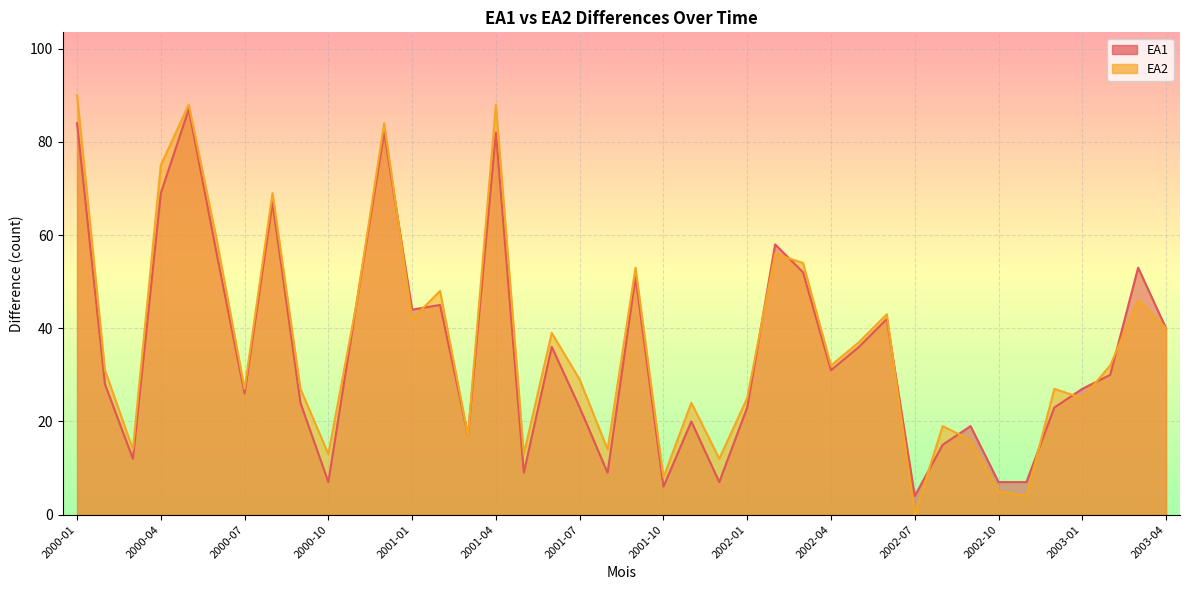

What is the value of the EA1 point at the 1st from the left?

84